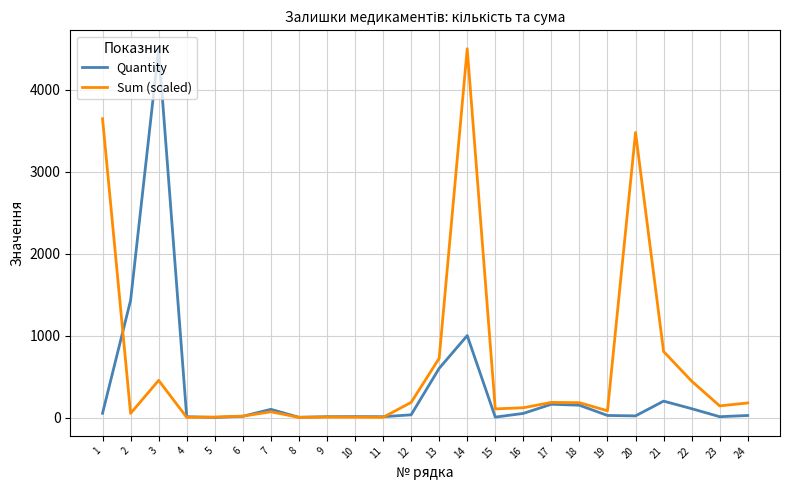

At which category does Quantity reach its first local peak?

3